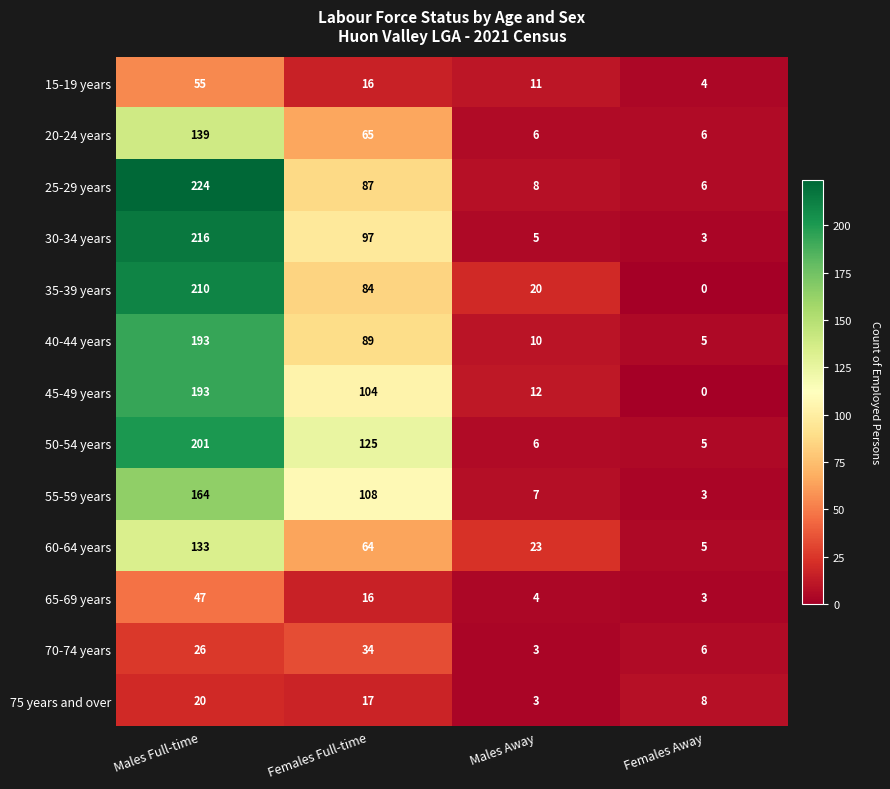

Which series has the largest total across all categories?

50-54 years